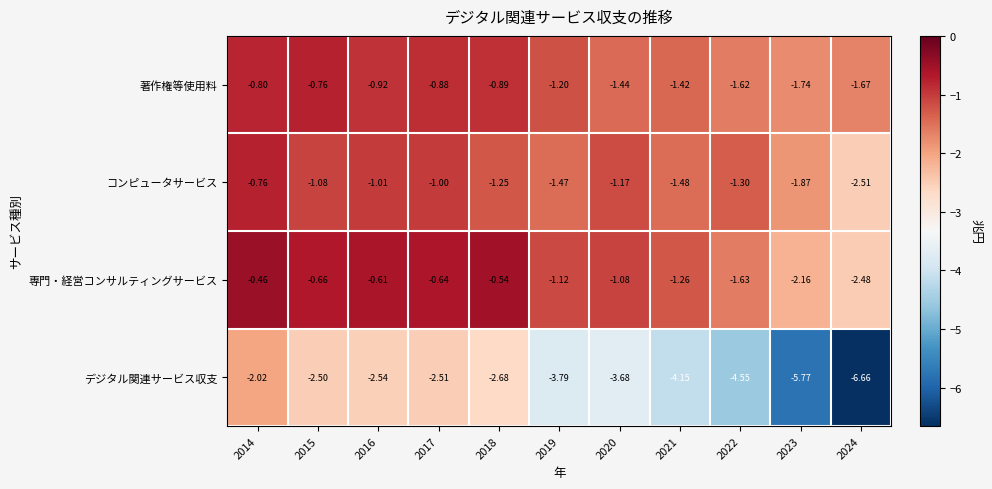

Is the value of 専門・経営コンサルティングサービス at 2024 greater than the value of 著作権等使用料 at 2024?

No